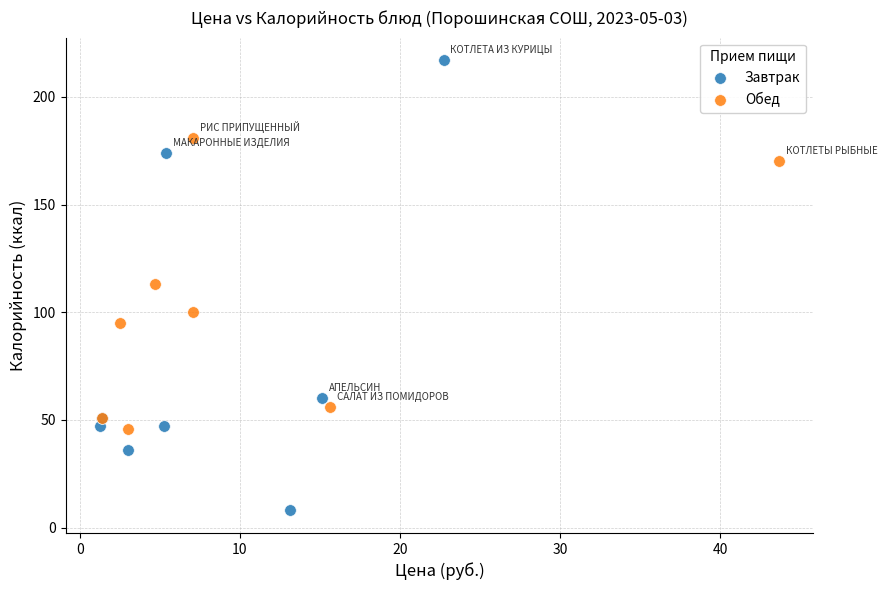

Which series has the largest Y range (max minus min)?

Завтрак